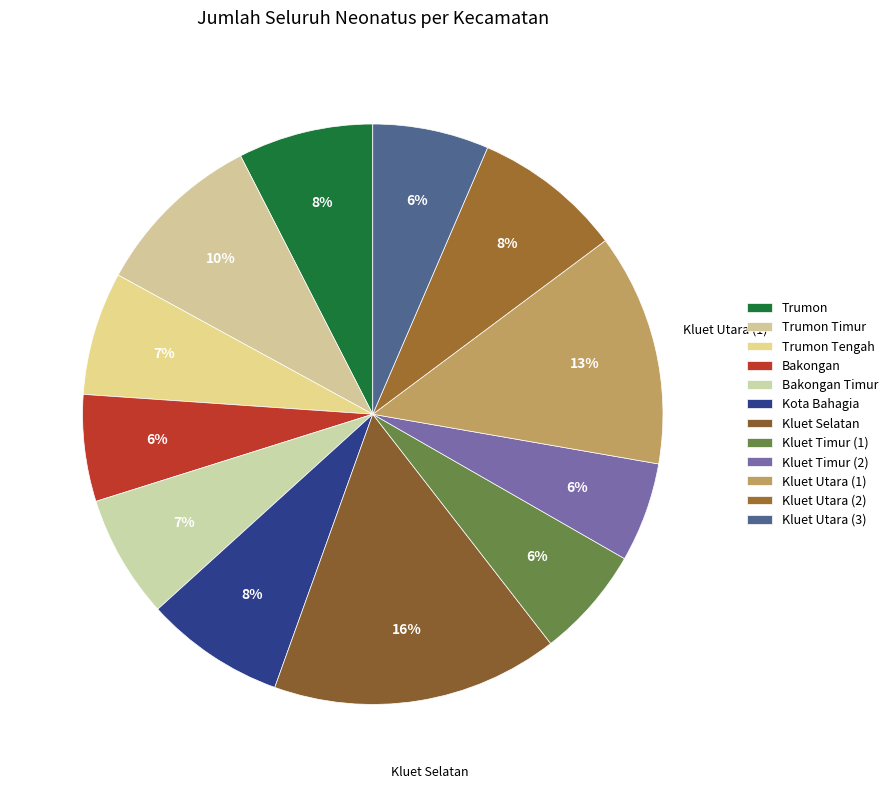

What is the smallest slice in the pie chart?

Kluet Timur (2)